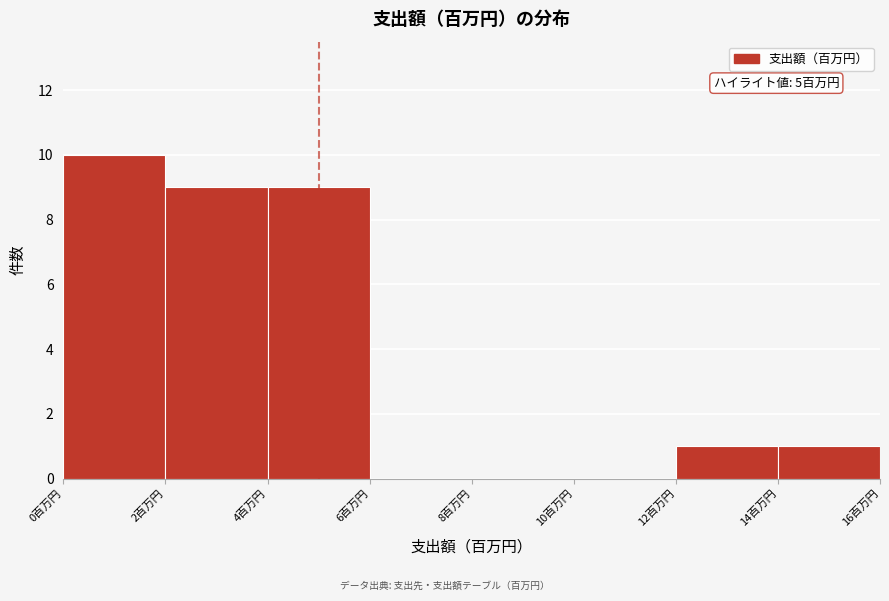

Which range on the x-axis has the tallest bar?

0 to 2